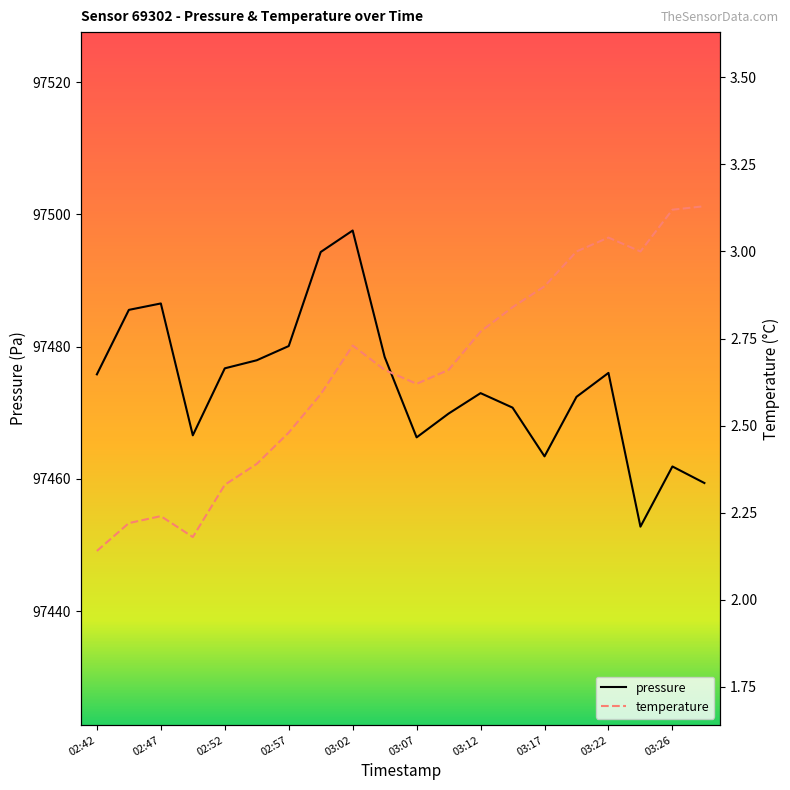

What is the difference between the maximum and second lowest values in the pressure series?

38.2